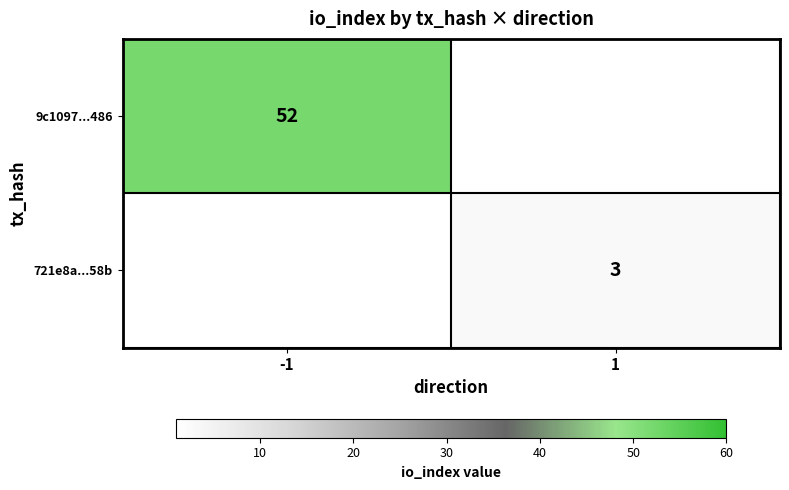

Is it true that 9c1097...486 equals 28 at -1?

False